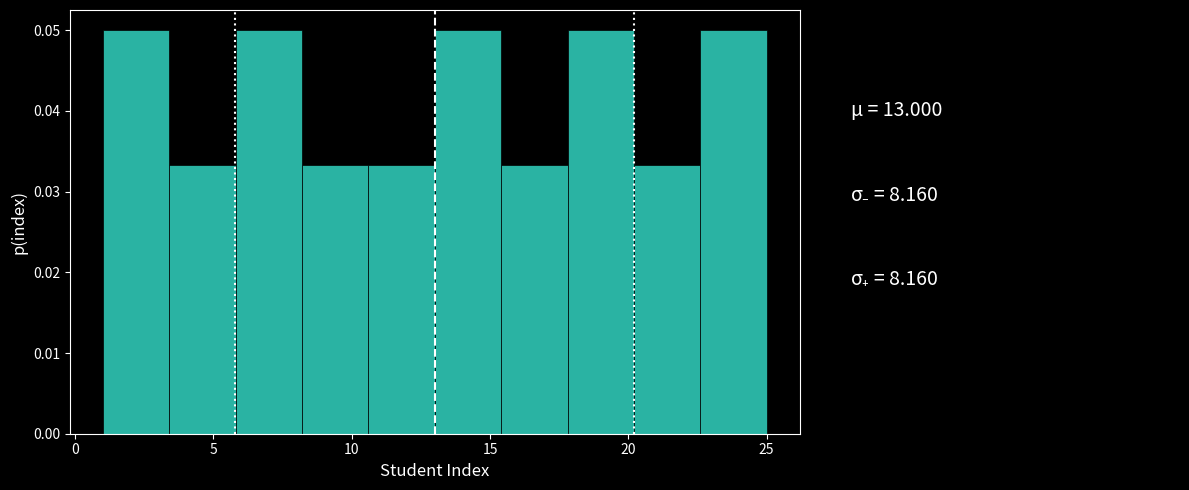

Reading left to right, list every bar in this chart as the range it spans on the x-axis followed by its height. Neither the bar edges nor the heights are printed on the chart, so give them approximately, as read against the axes.

1.0 to 3.4: 0.050
3.4 to 5.8: 0.033
5.8 to 8.2: 0.050
8.2 to 10.6: 0.033
10.6 to 13.0: 0.033
13.0 to 15.4: 0.050
15.4 to 17.8: 0.033
17.8 to 20.2: 0.050
20.2 to 22.6: 0.033
22.6 to 25.0: 0.050